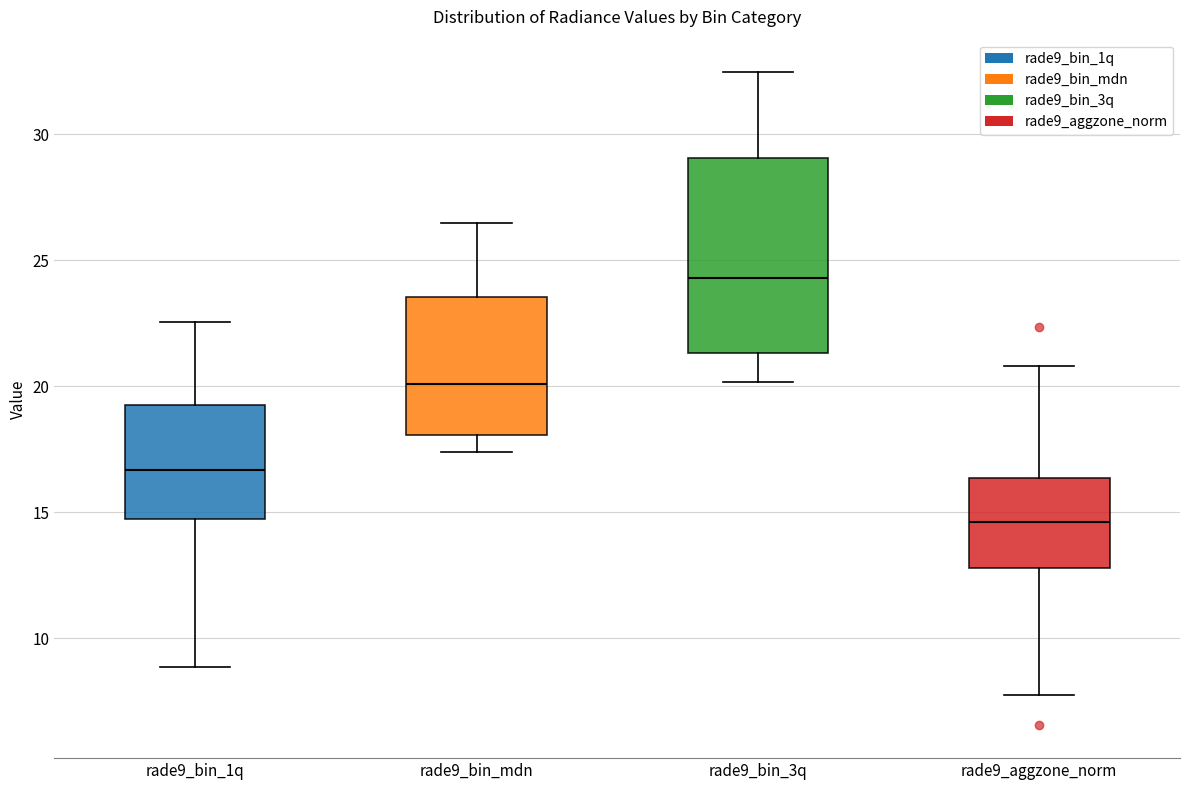

Which box has the lowest median line?

rade9_aggzone_norm